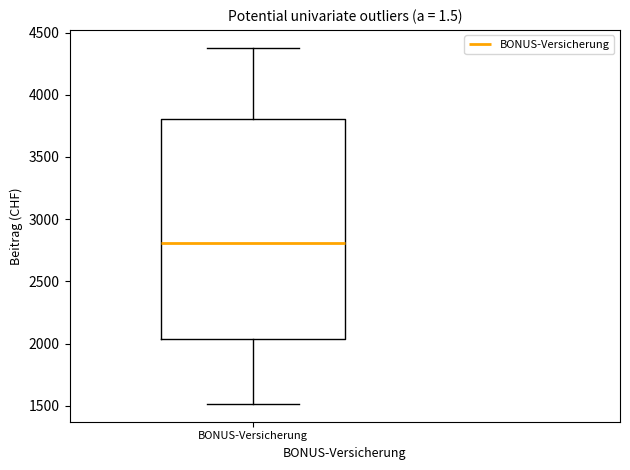

Read this box plot against the y-axis: the position of the median line, the range covered by the box, and the ends of both whiskers. The values are not printed on the chart, so give them approximately, as read against the axis.

median 2800, box 2050 to 3800, whiskers 1500 to 4400